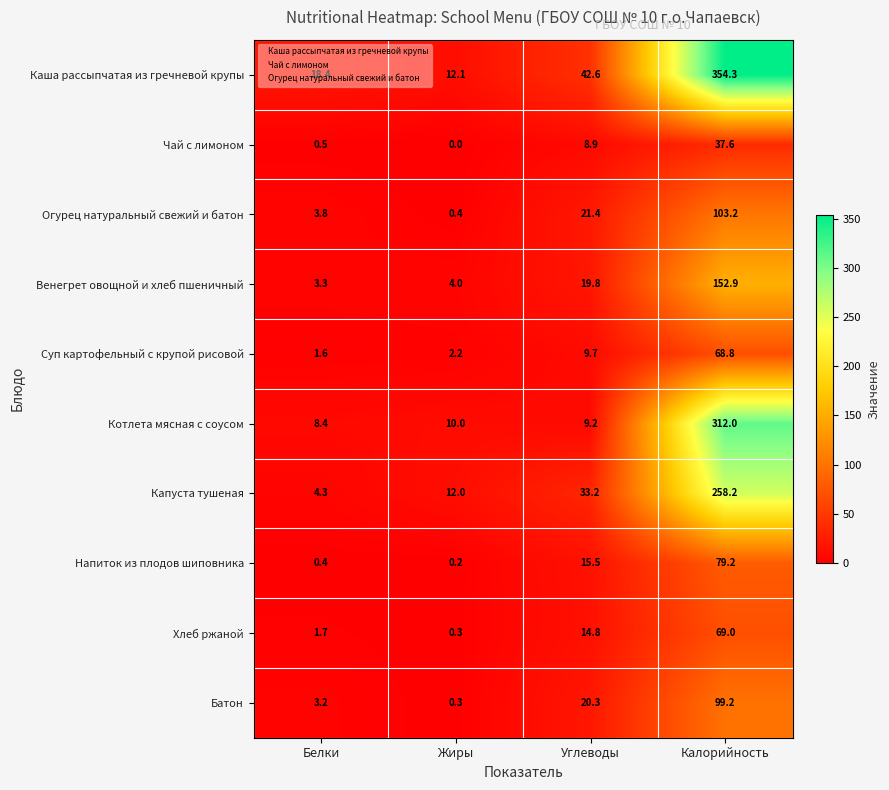

At which category does the chart reach its peak across all series?

Калорийность